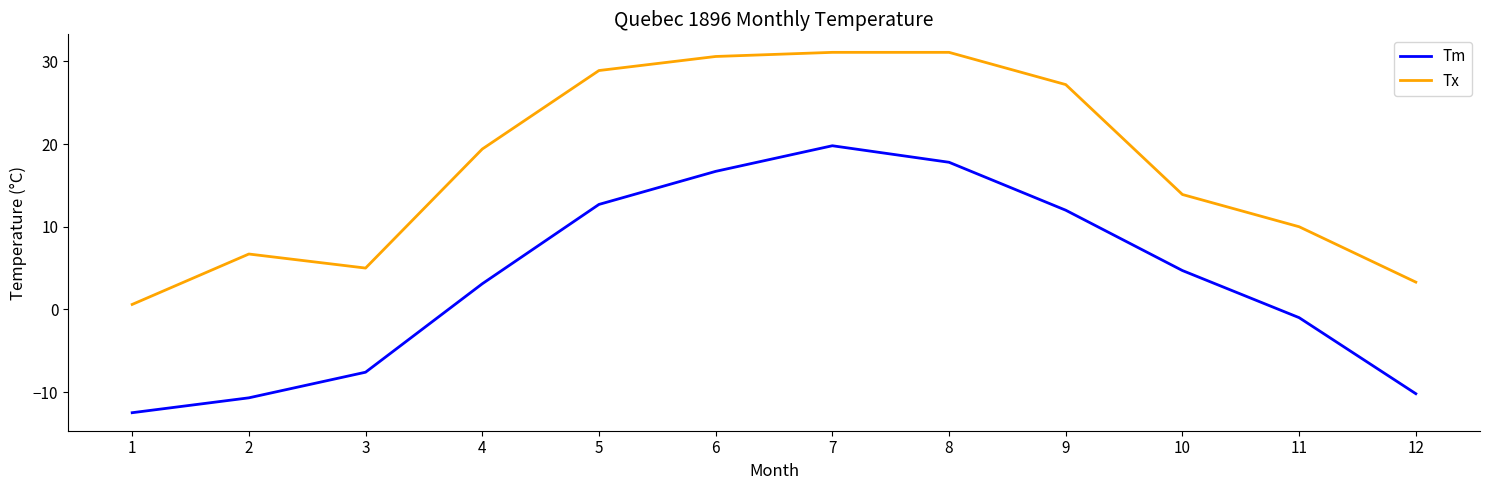

What is the highest value of the Tx series?

31.1